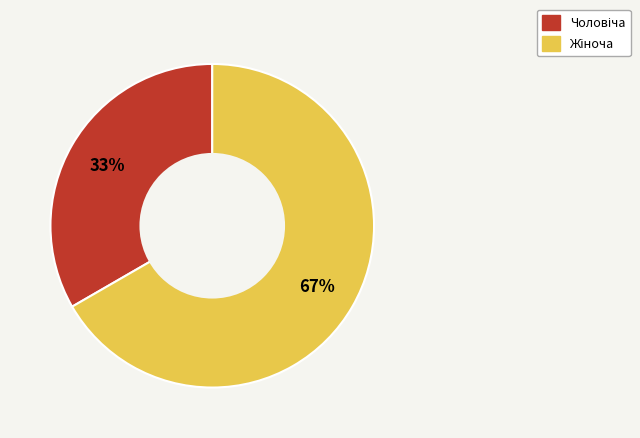

Does any single category account for the majority?

Yes